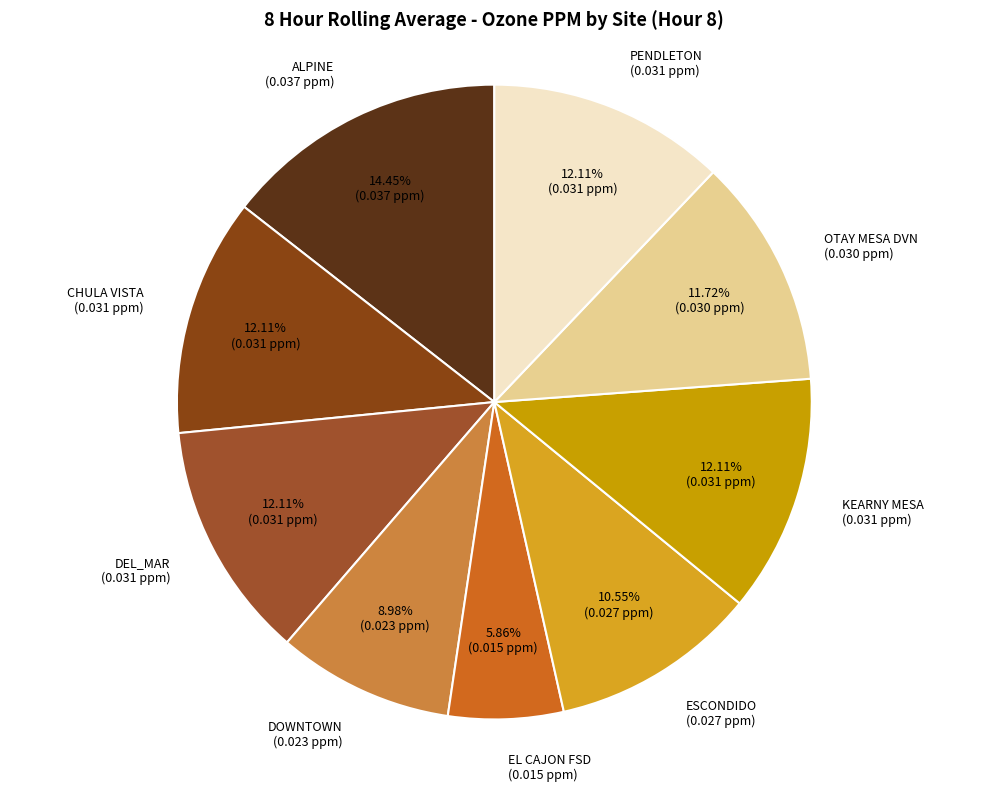

How many slices are in this pie chart?

9